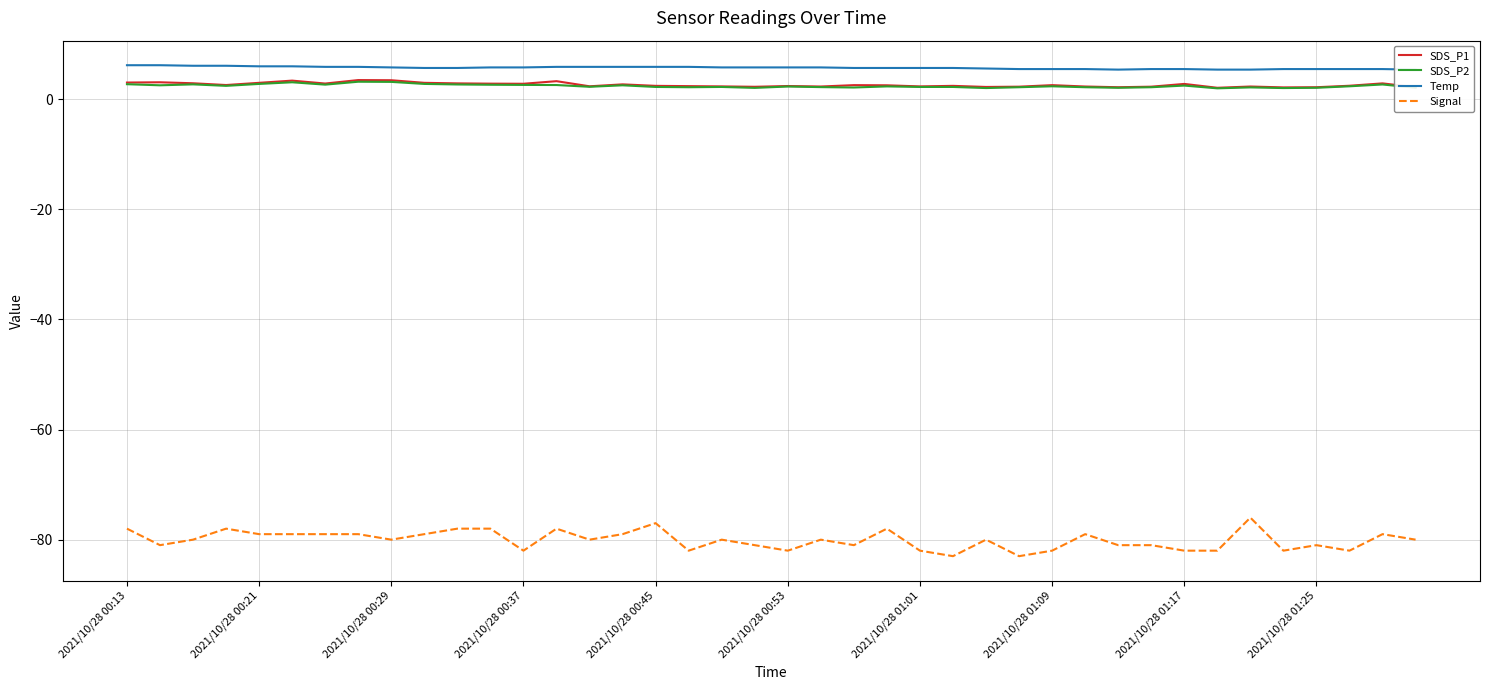

What is the difference between the Signal values at 17 and 21?

2.0